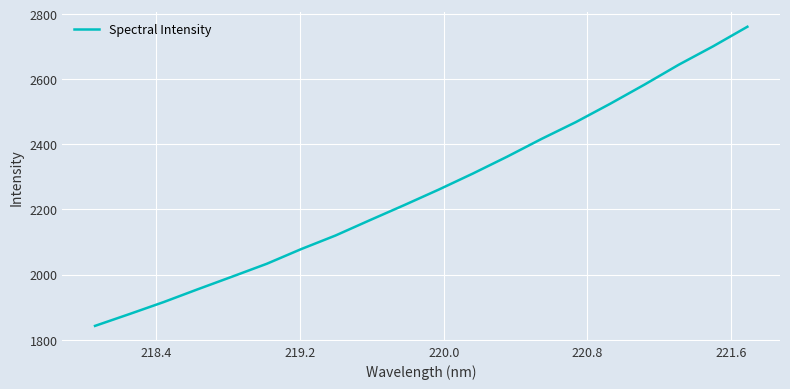

What is the difference between the maximum and minimum values?

919.0